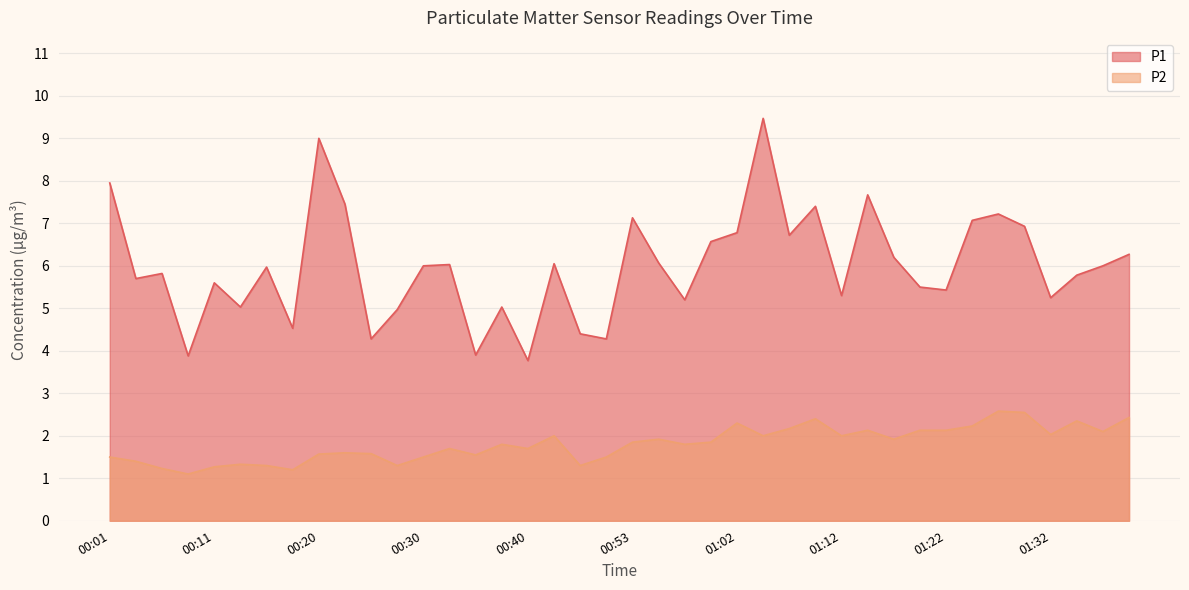

What is the difference between the maximum and second lowest values in the P1 series?

5.6